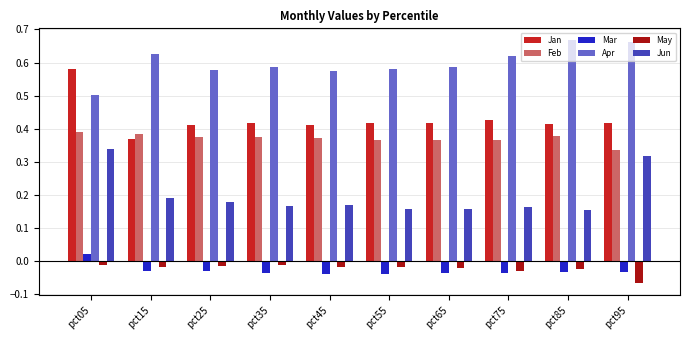

Is the value of Mar at pct25 greater than the value of Jan at pct55?

No